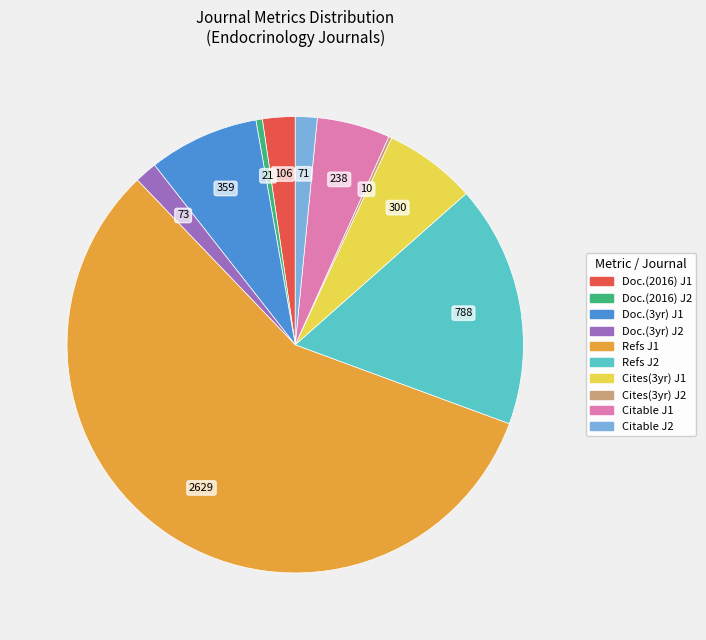

Does any single category account for the majority?

Yes